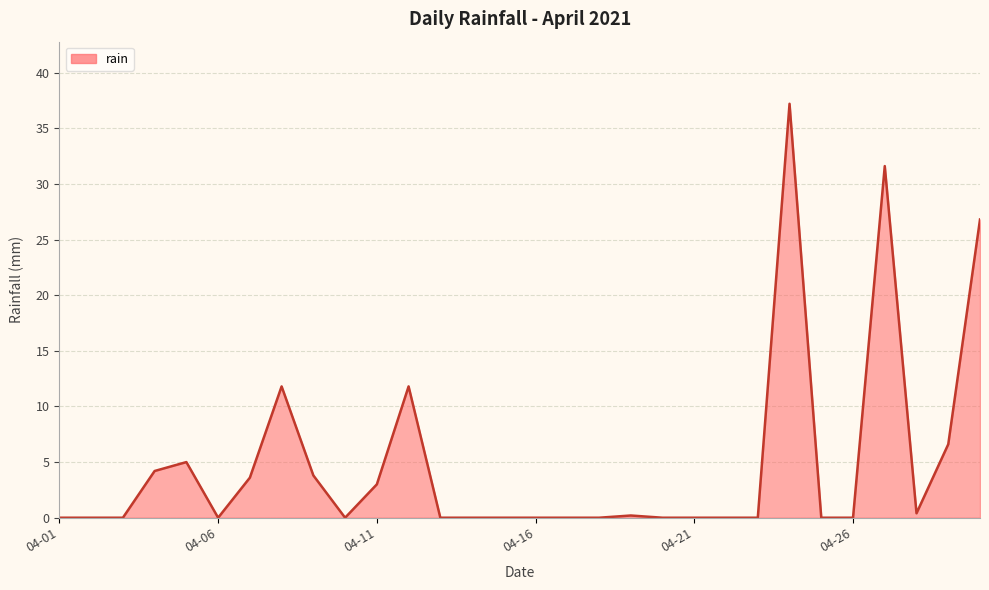

Reading left to right, extract all data points from this chart.

0.0	0.0	0.0	4.2	5.0	0.0	3.6	11.8	3.8	0.0	3.0	11.8	0.0	0.0	0.0	0.0	0.0	0.0	0.2	0.0	0.0	0.0	0.0	37.2	0.0	0.0	31.6	0.4	6.6	26.8